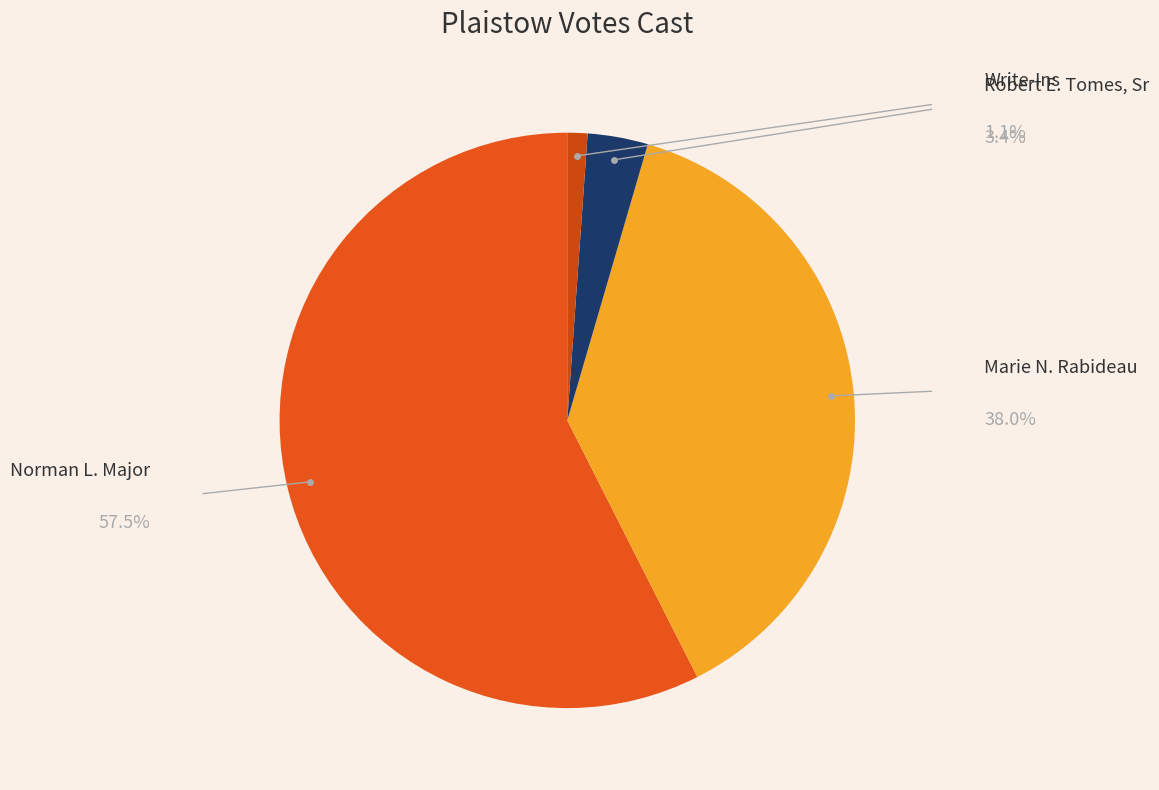

What is the majority slice?

Norman L. Major